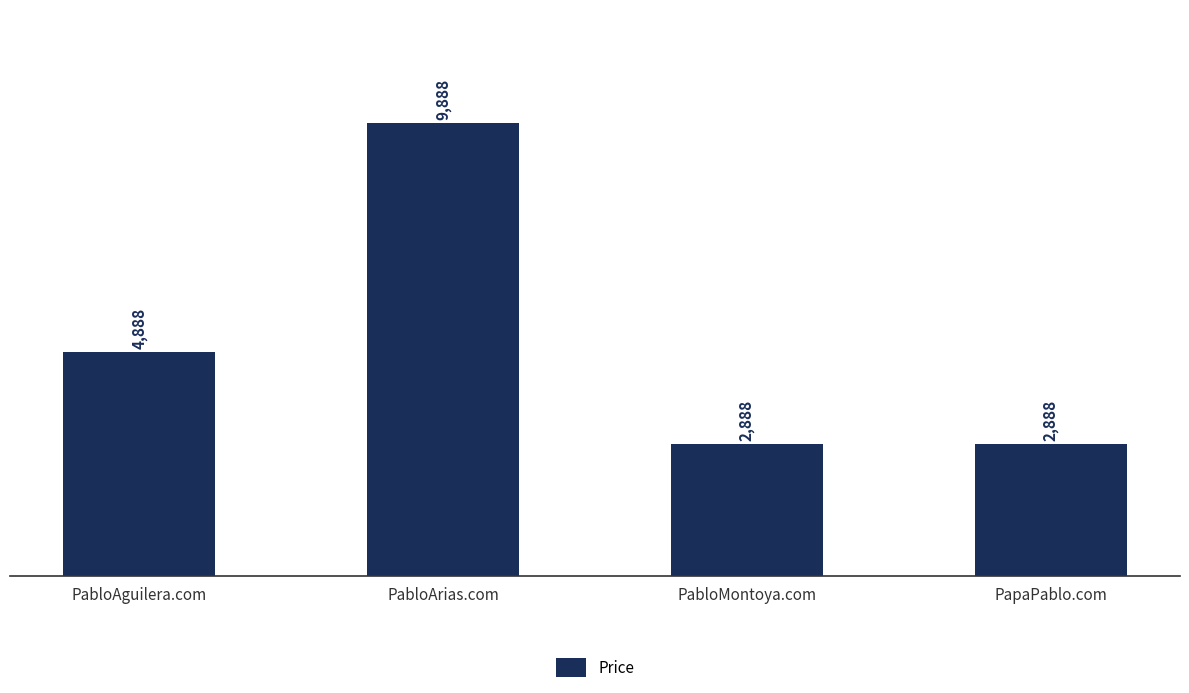

What is the sum of all values?

20552